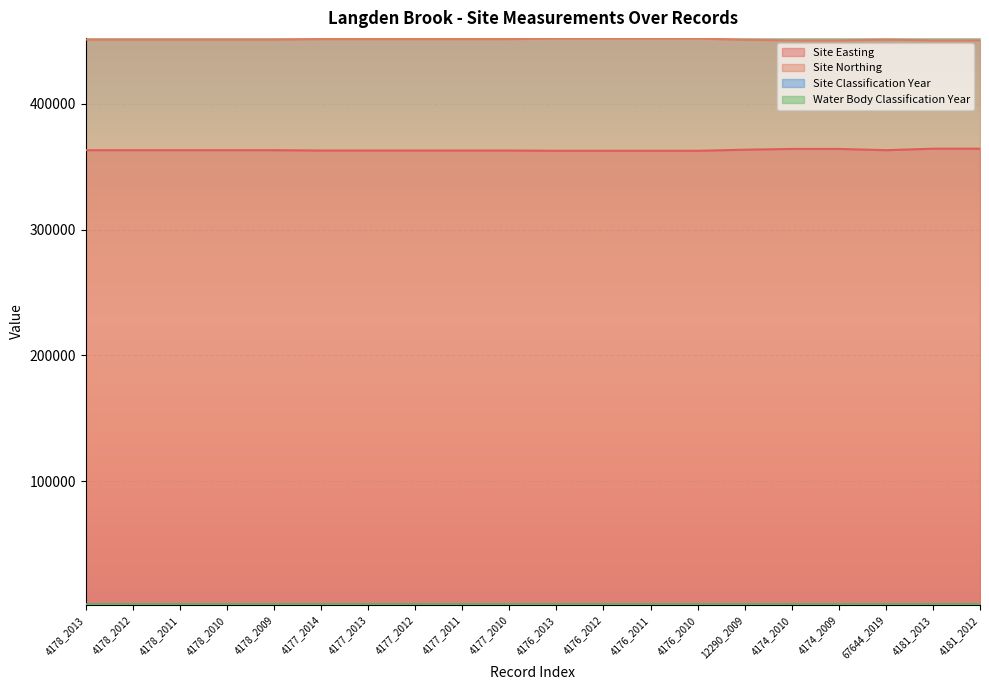

What is the difference between the second highest and minimum values in the Site Classification Year series?

5